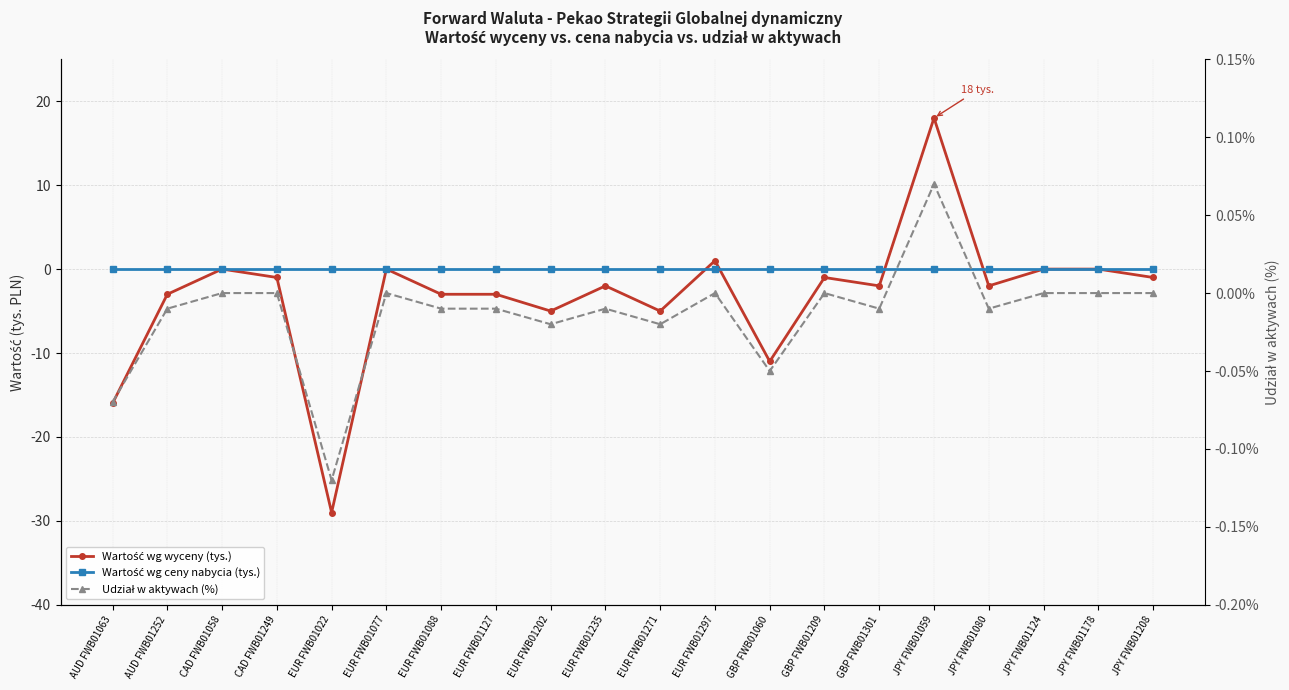

What is the label of the 16th point from the left?

JPY FWB01059